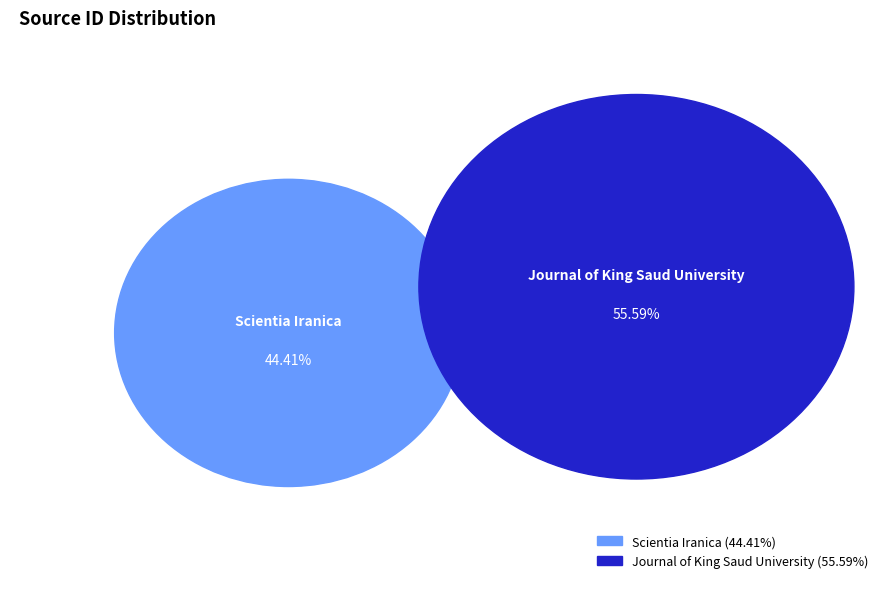

What is the smallest slice in the pie chart?

Scientia Iranica